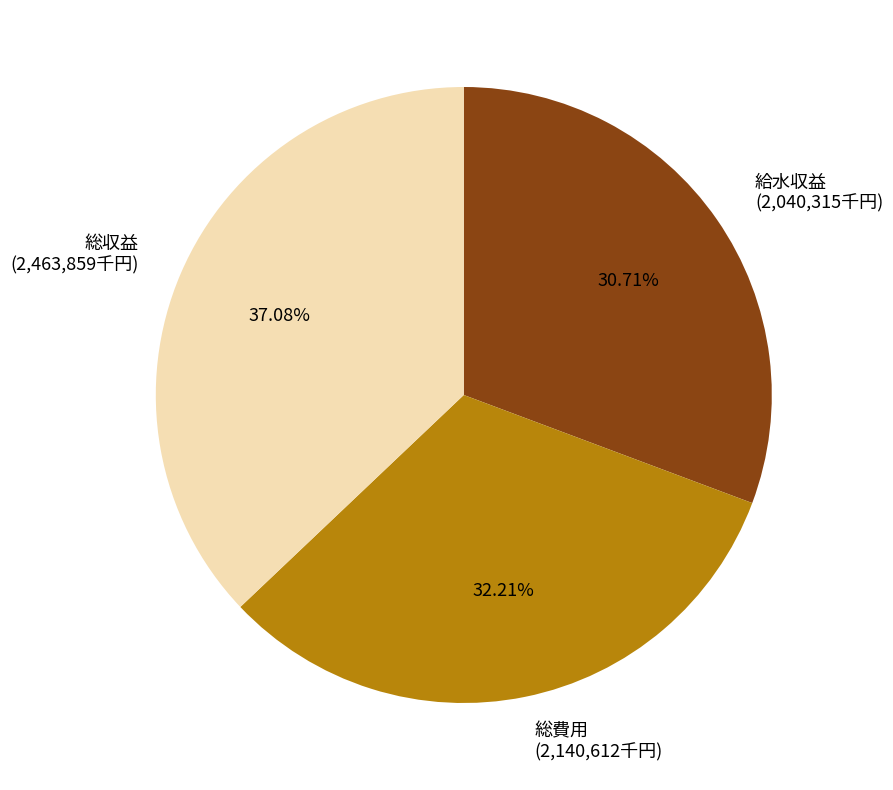

Between 総収益 and 総費用, which is larger?

総収益